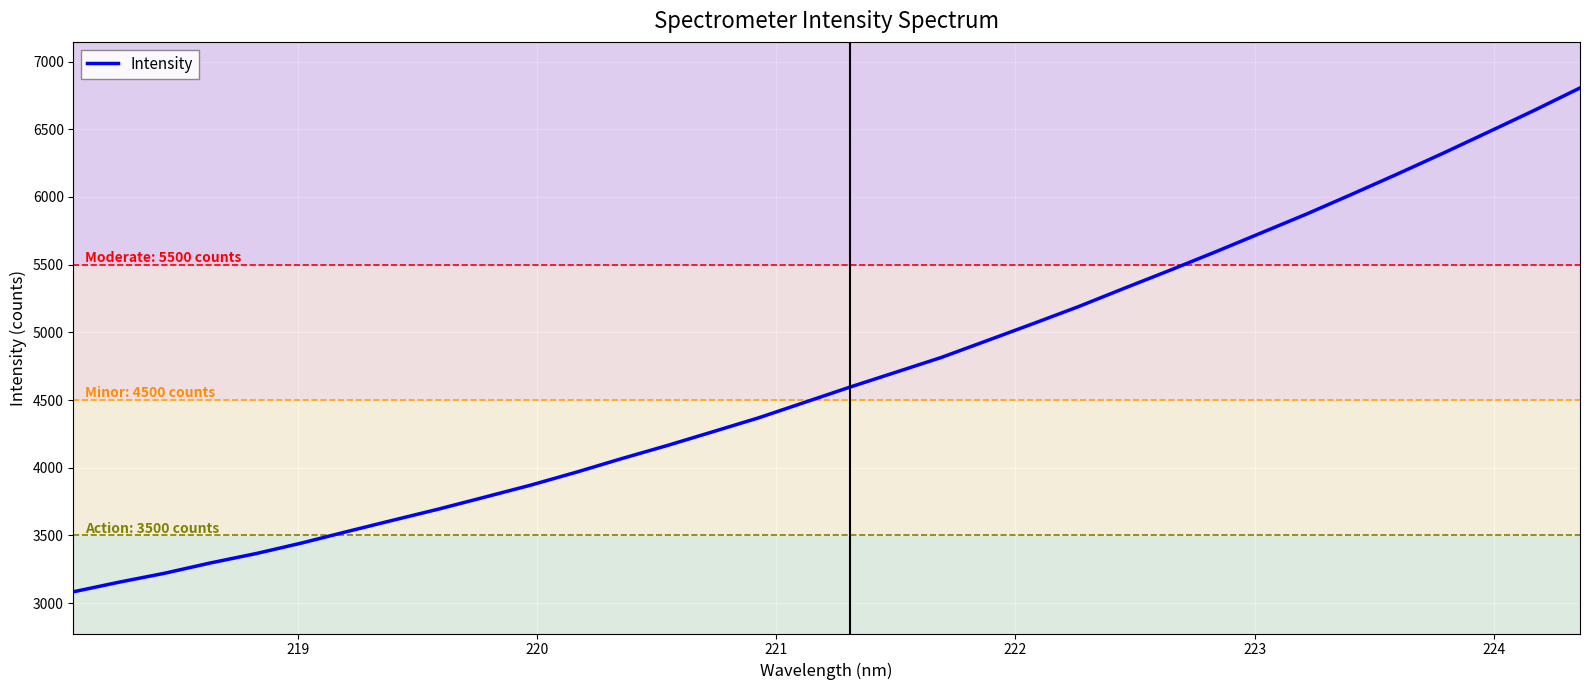

What is the difference between the maximum and minimum values?

3722.4